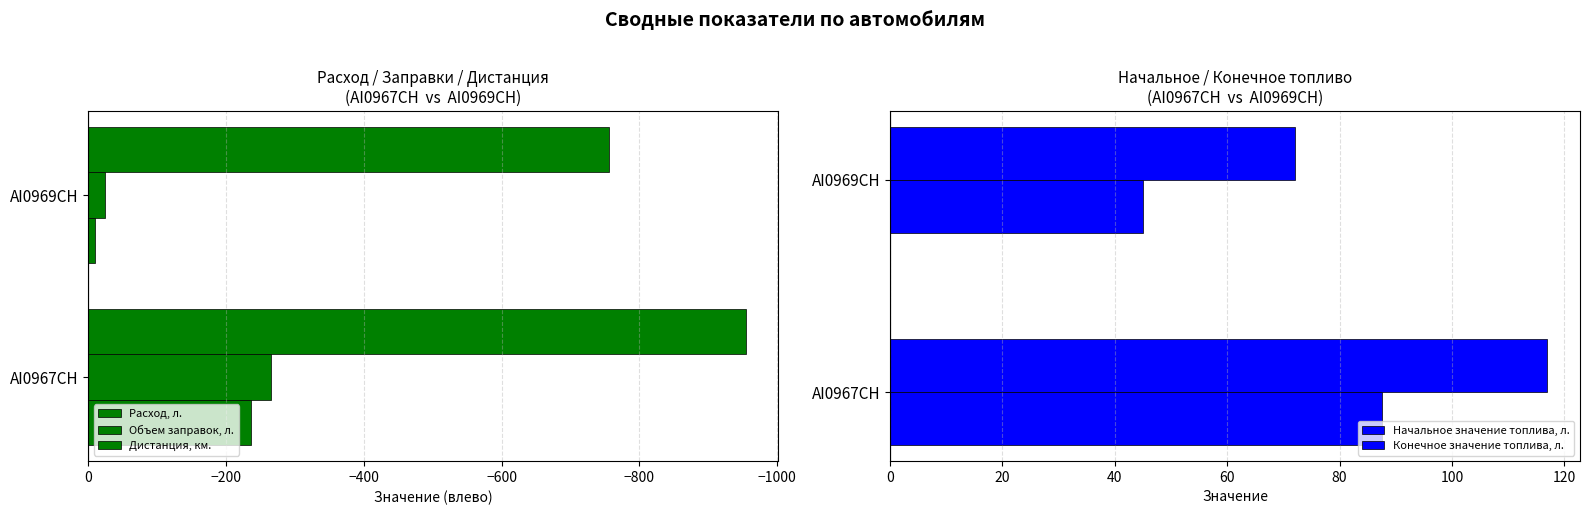

What are all the series names shown in the legend?

Расход, л., Объем заправок, л., Дистанция, км., Начальное значение топлива, л., Конечное значение топлива, л.